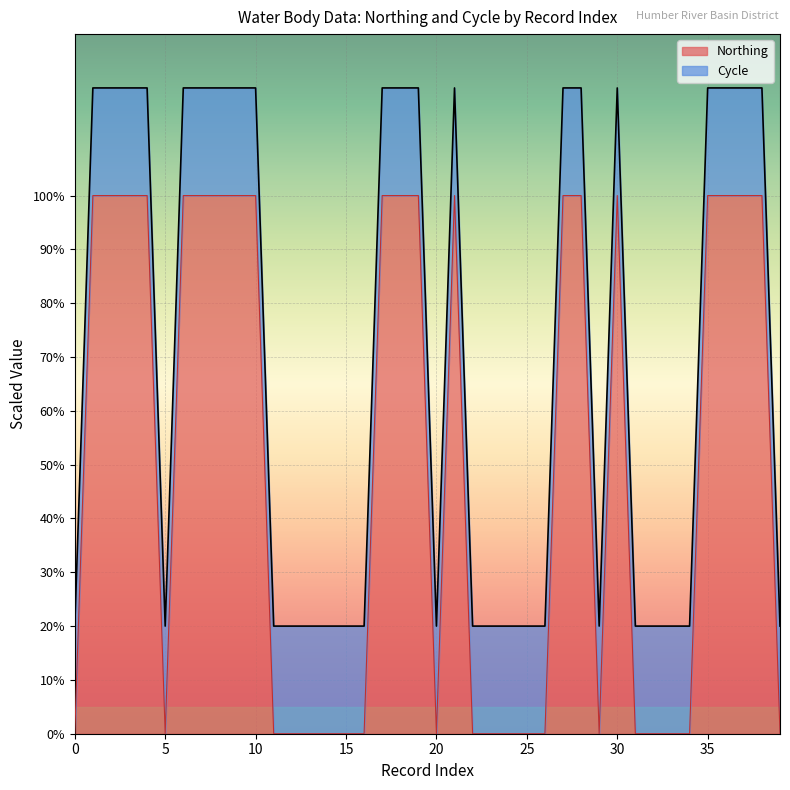

How many categories are shown in the chart?

40